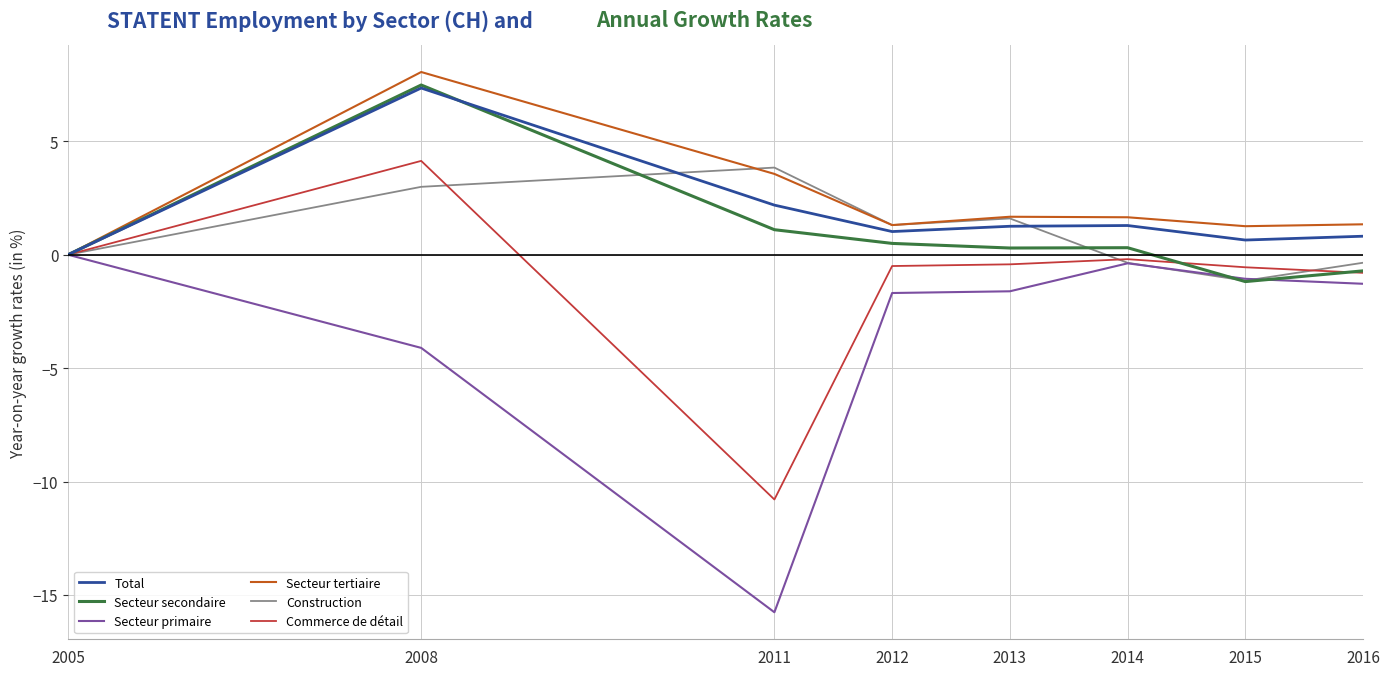

Where does the Secteur primaire series first go above -1?

2005